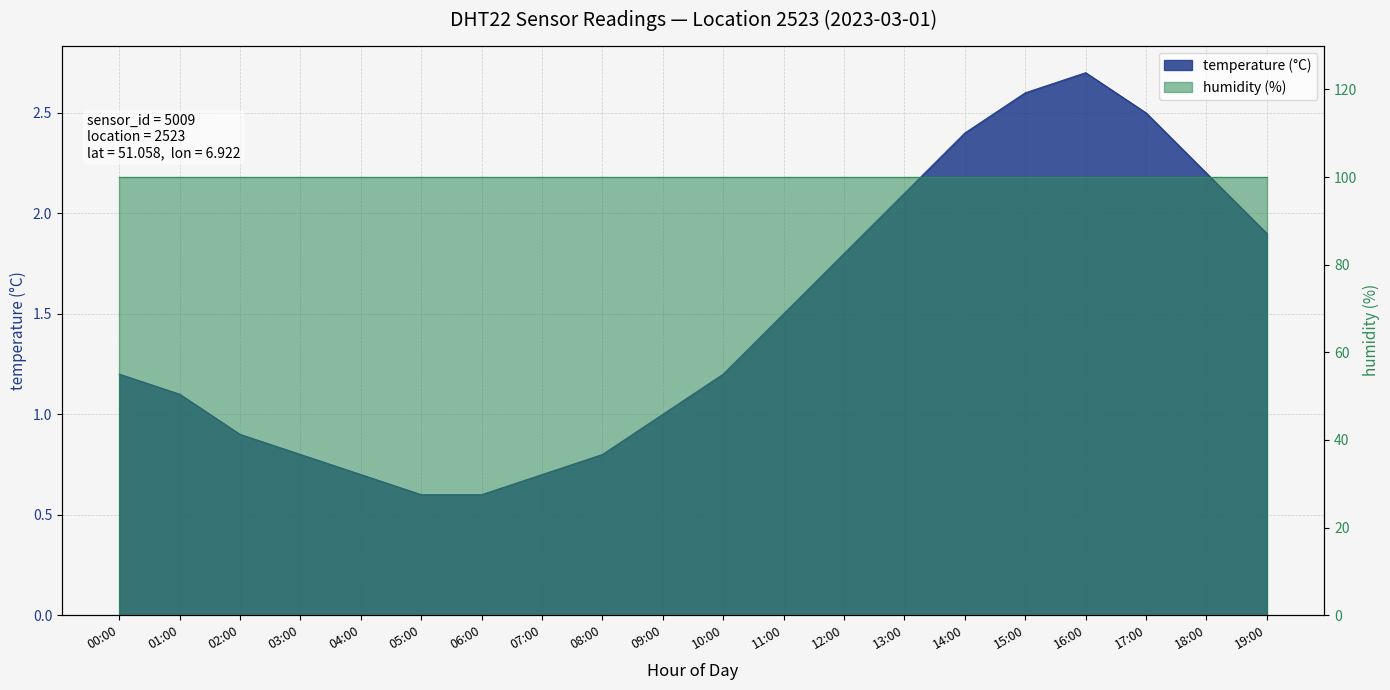

What is the value of the 15th point from the left?

2.4